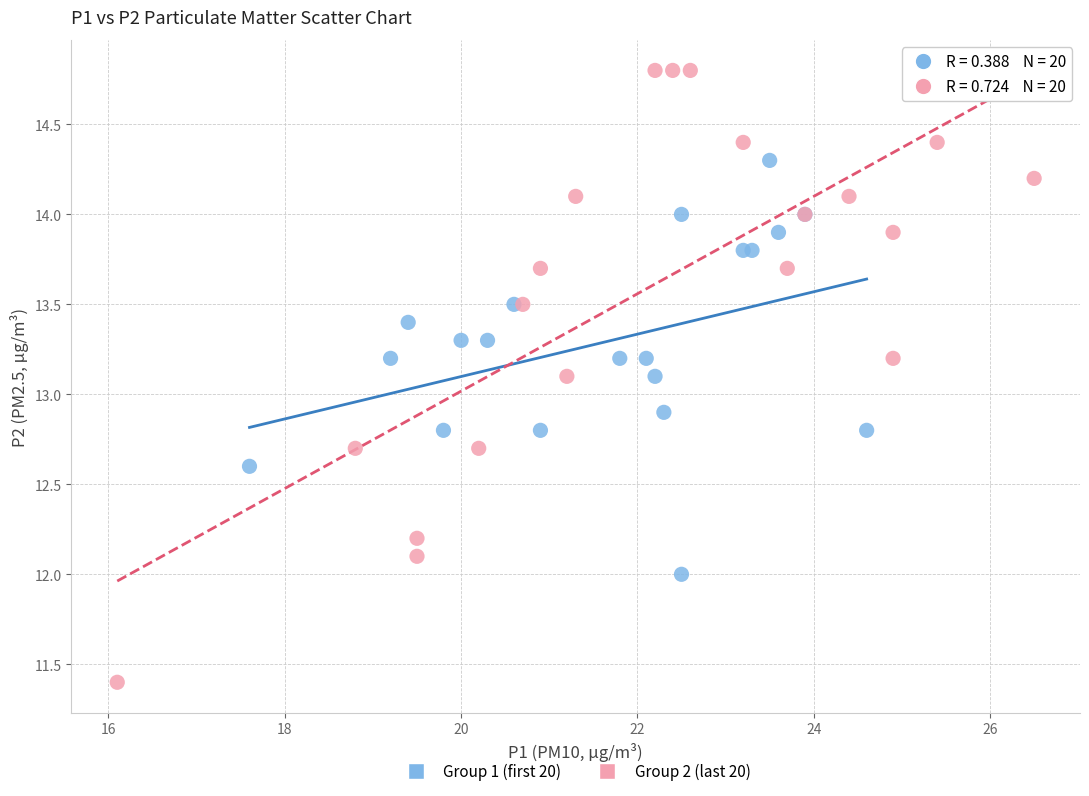

Which series contains the lowest Y value?

Group 2 (last 20)